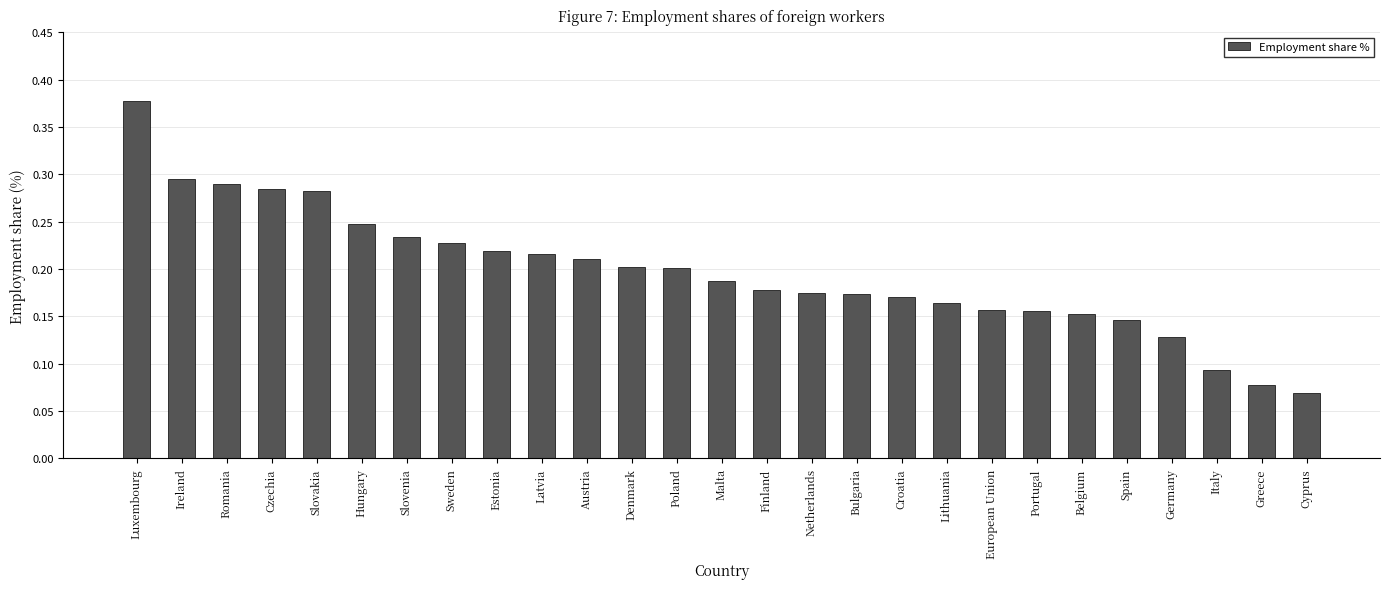

Which category has the lowest value across all series?

Cyprus